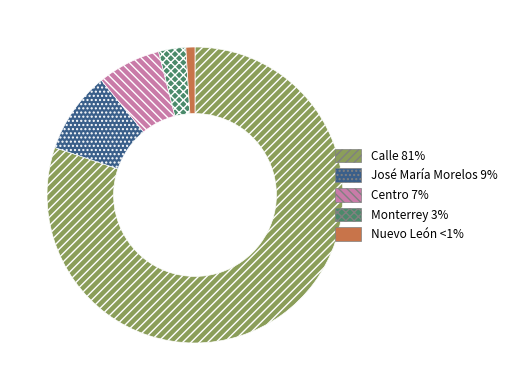

True or false: Calle 81% accounts for 80% of the total.

True